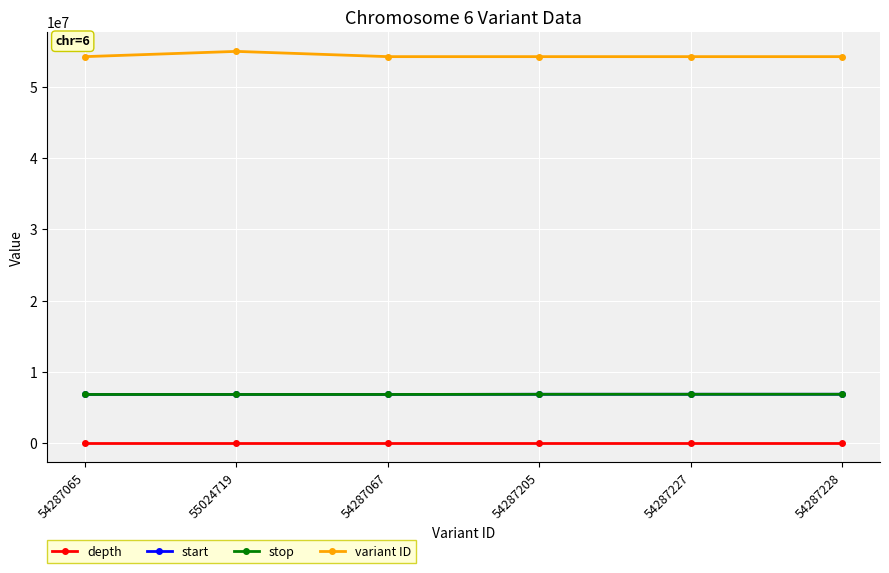

True or false: start and variant ID intersect in this chart.

False